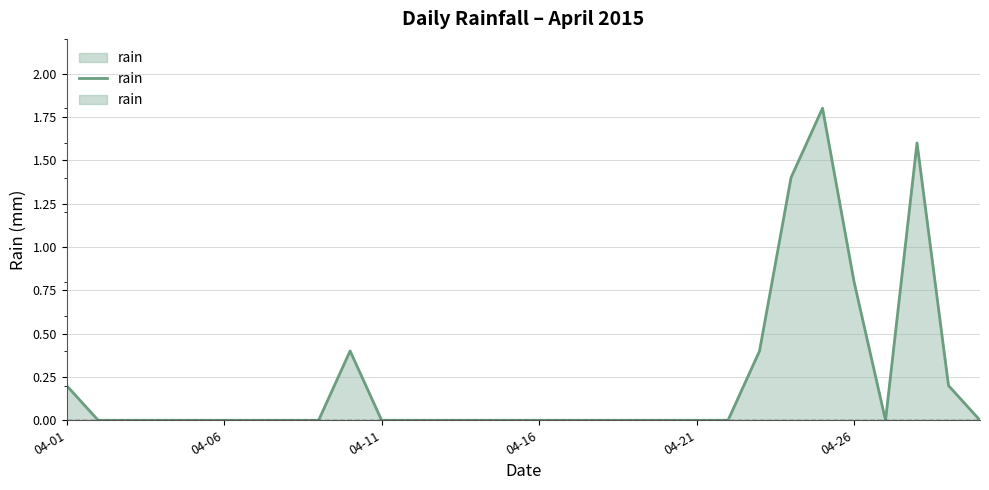

What position from the left is 17?

18